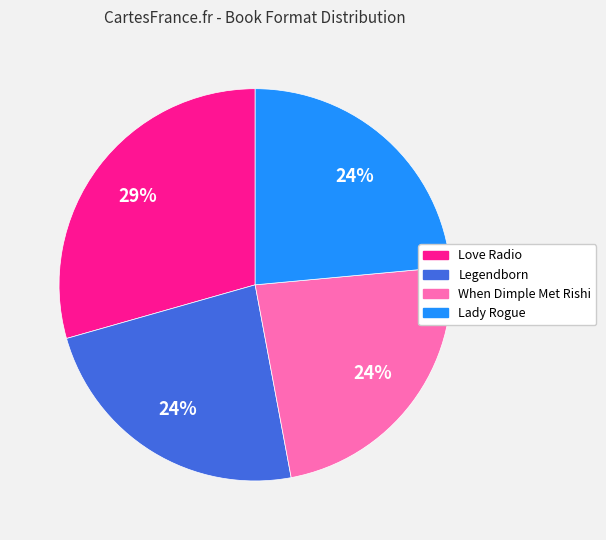

Does any single category account for the majority?

No